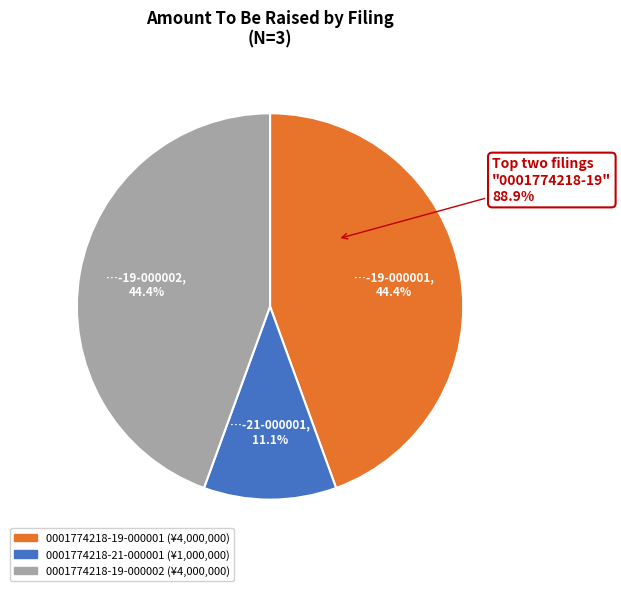

Count the number of slices in the pie.

3